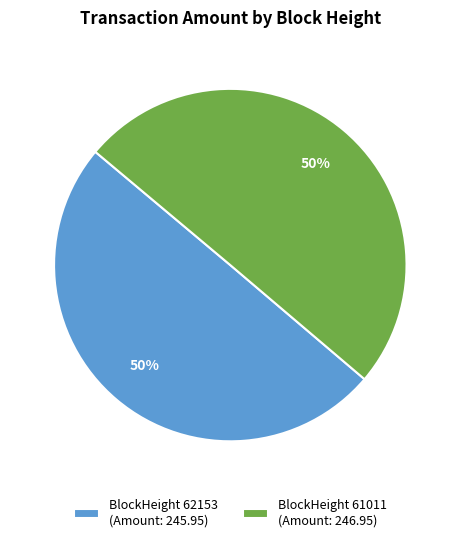

Count the number of slices in the pie.

2